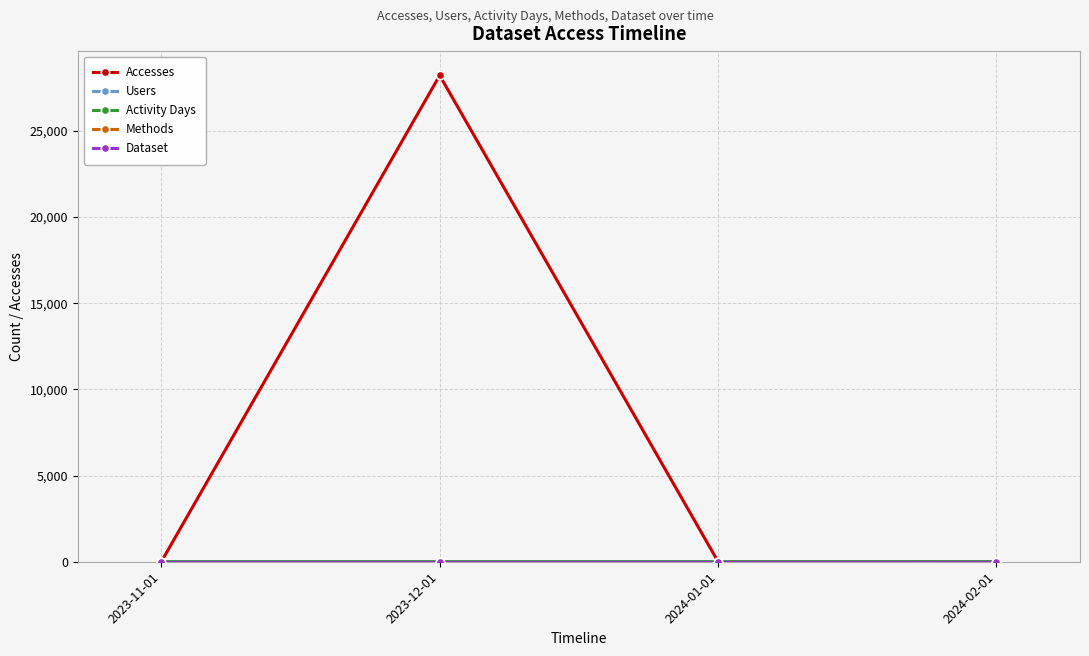

Is this an area chart (filled region under the line)?

No